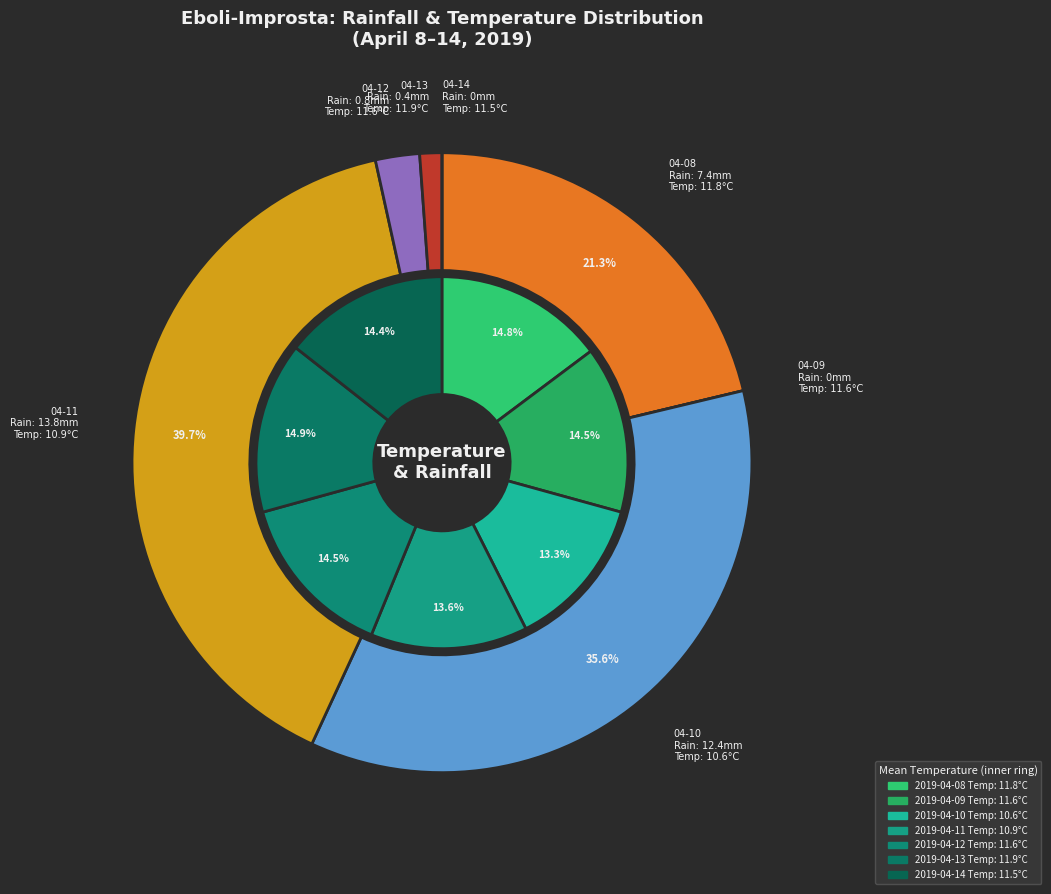

What percentage is the 2019-04-11 slice, to the nearest percent?

40%